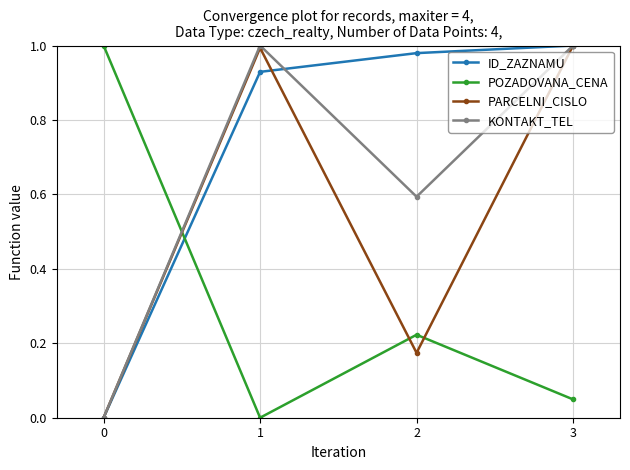

The KONTAKT_TEL series shows 1.3 at 1. True or false?

False